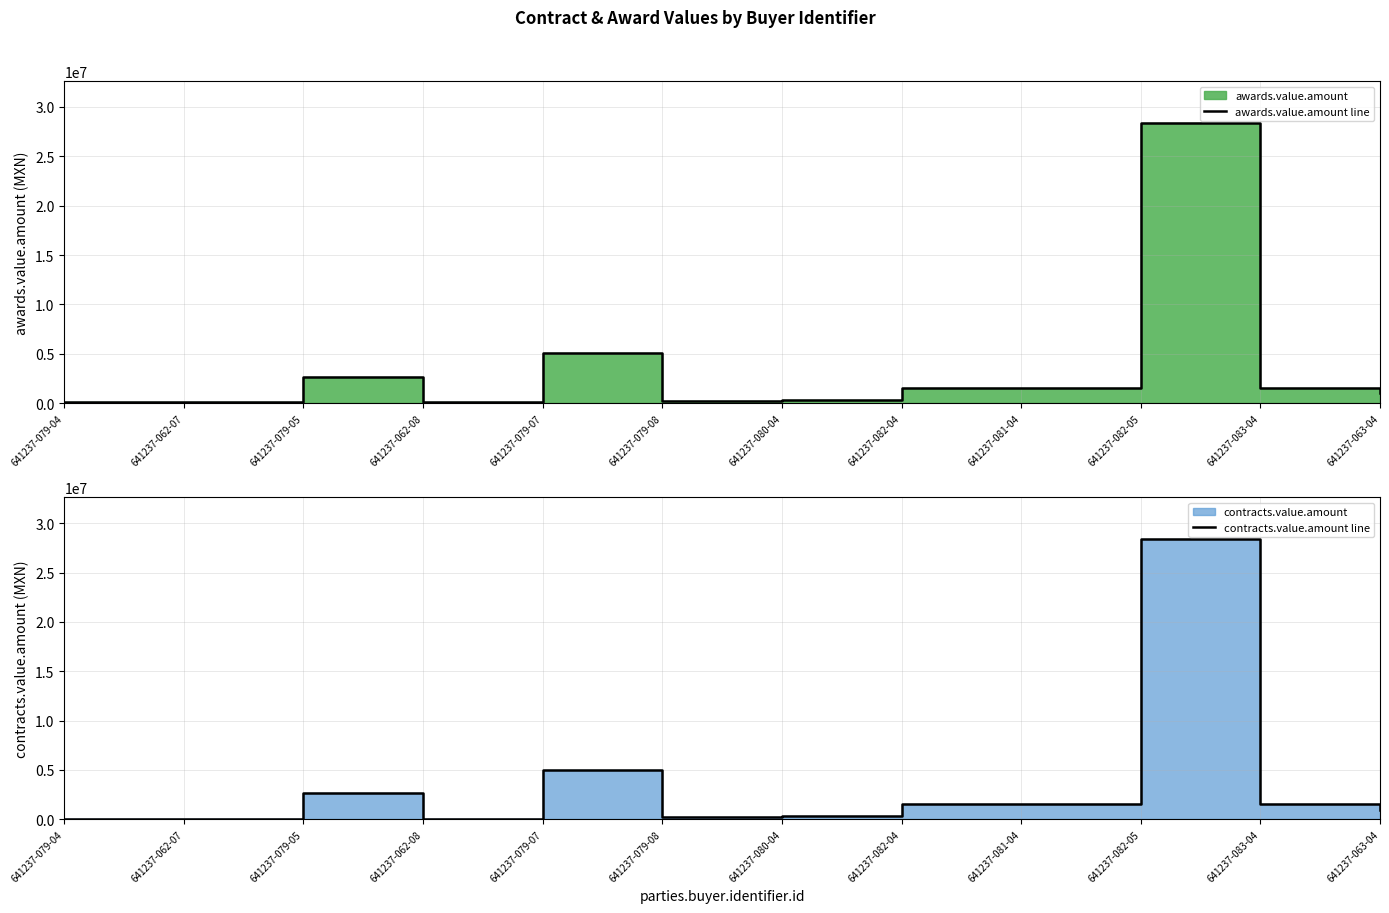

Reading left to right, what are all the values shown in this chart?

awards.value.amount line: 641237-079-04=71677.2	641237-062-07=59050.6	641237-079-05=2685714.0	641237-062-08=64194.9	641237-079-07=5027578.2	641237-079-08=207687.0	641237-080-04=335348.2	641237-082-04=1502444.9	641237-081-04=1507935.0	641237-082-05=28358840.0	641237-083-04=1571707.0	641237-063-04=974152.7
contracts.value.amount line: 641237-079-04=71677.2	641237-062-07=59050.6	641237-079-05=2685714.0	641237-062-08=64194.9	641237-079-07=5027578.2	641237-079-08=207687.0	641237-080-04=335348.2	641237-082-04=1502444.9	641237-081-04=1507935.0	641237-082-05=28358840.0	641237-083-04=1571707.0	641237-063-04=974152.7